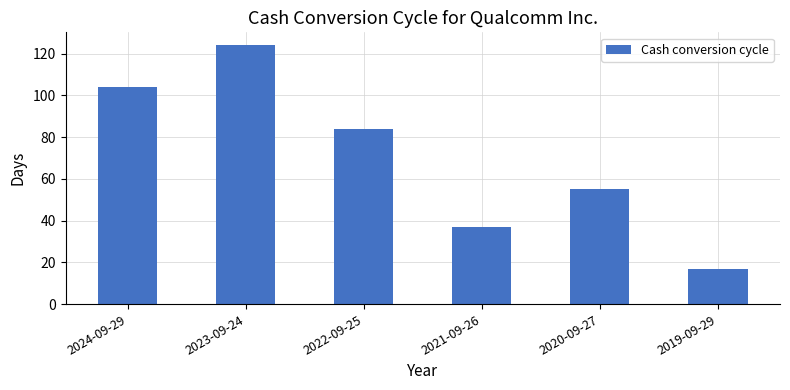

What is the sum of the values at 2019-09-29 and 2021-09-26?

54